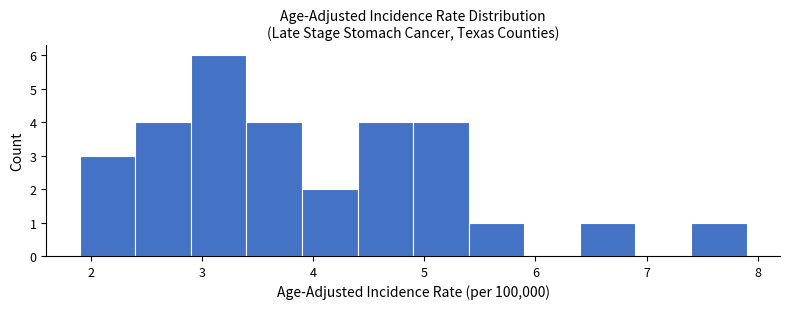

Which range on the x-axis has the tallest bar?

2.9 to 3.4